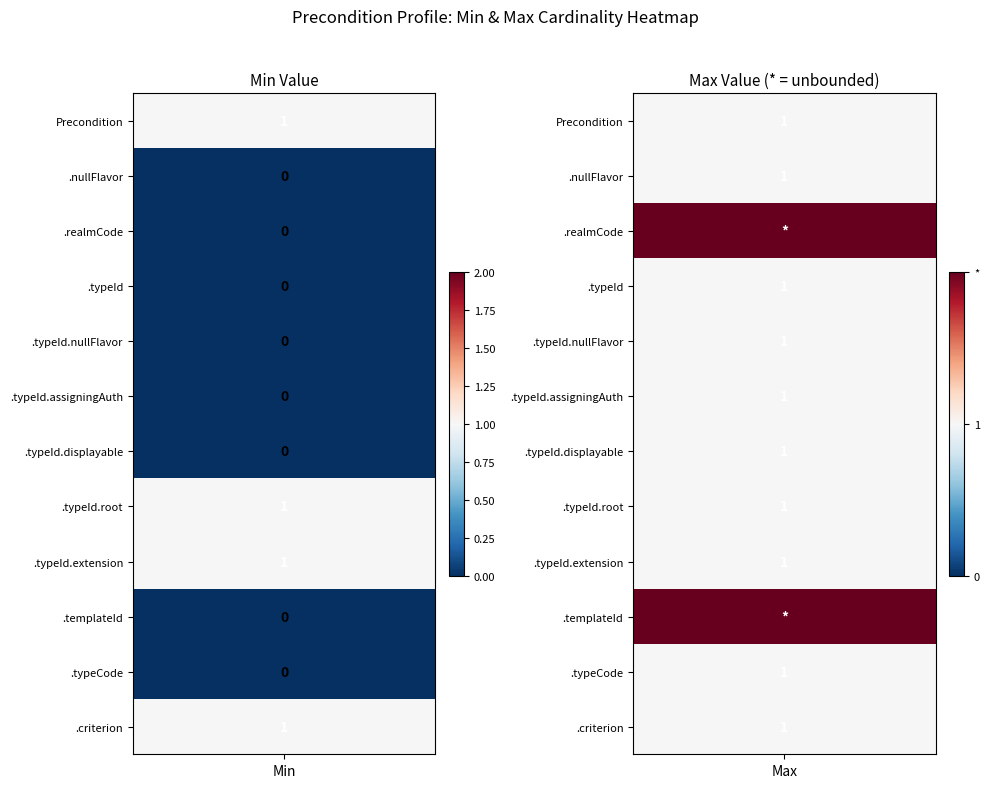

Which has a higher value, 6 or 7?

7